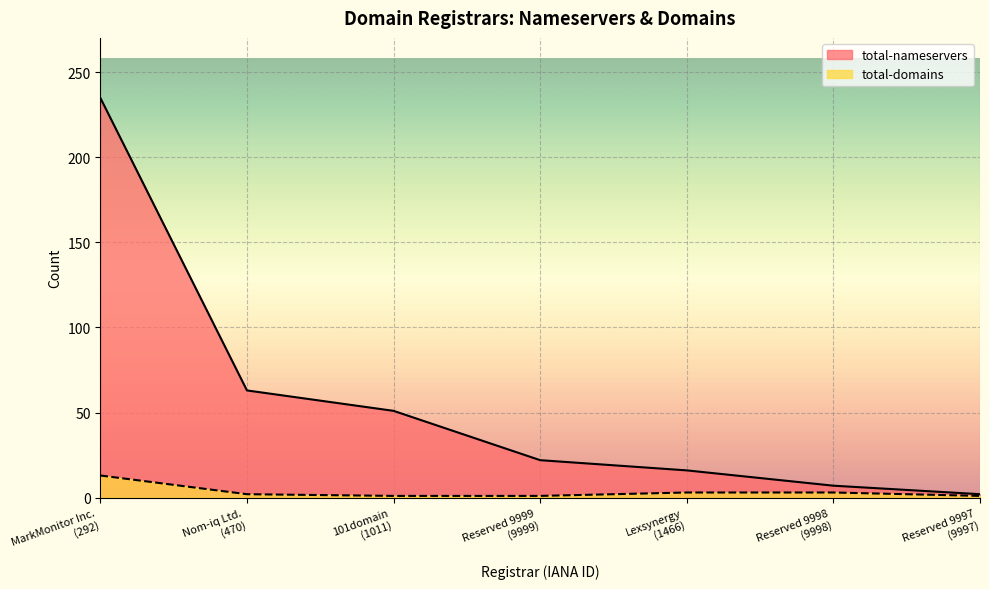

Which series has the largest range (max minus min)?

total-nameservers